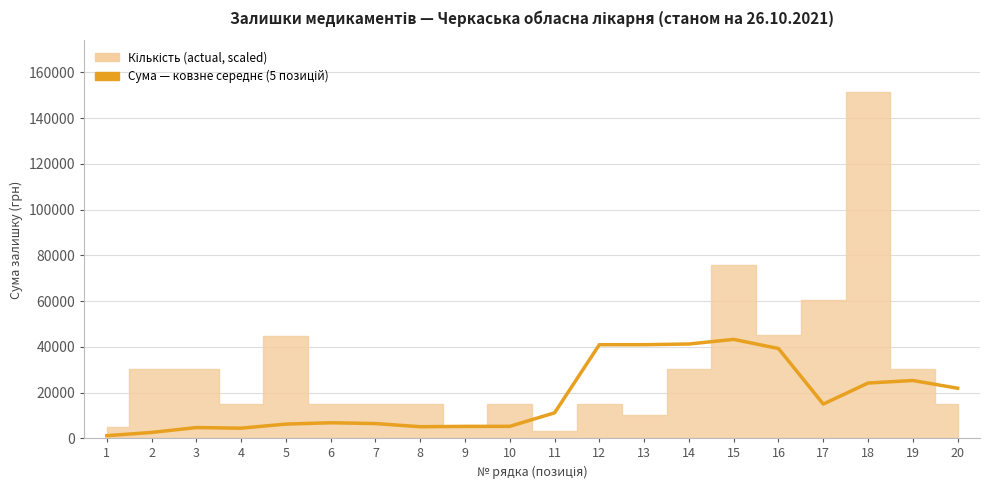

Rank the categories by value from highest to lowest.

15, 14, 12, 13, 16, 19, 18, 20, 17, 11, 6, 7, 5, 10, 9, 8, 3, 4, 2, 1